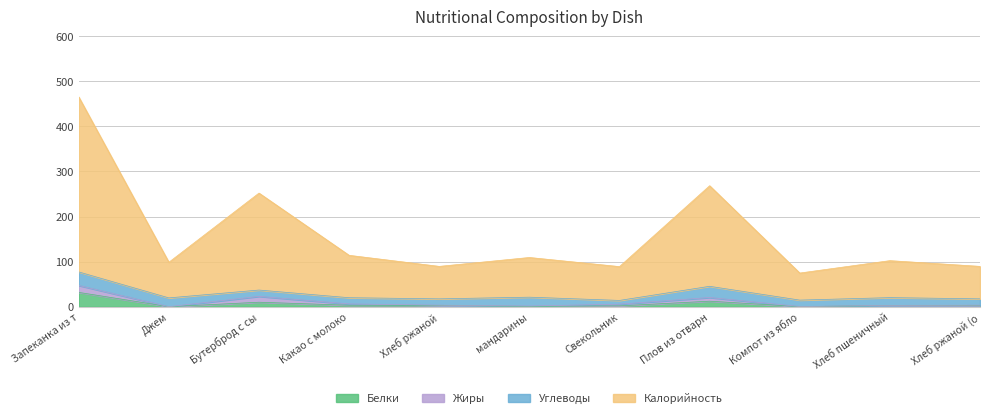

How many interior local valleys does the Калорийность series have?

4